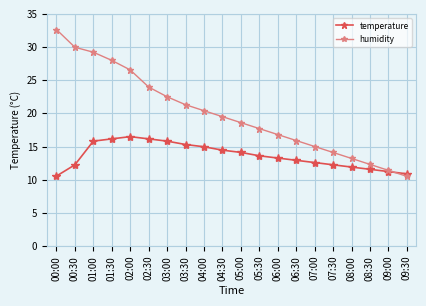

Count the number of categories in the chart.

20